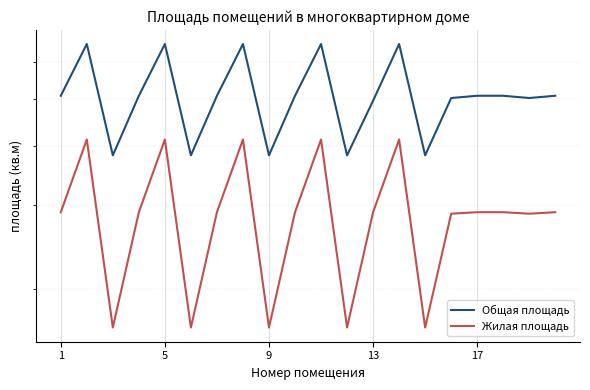

Reading right to left, what are all the values shown in this chart?

Общая площадь: 50.9	50.4	50.9	50.9	50.4	38.2	65.4	49.7	38.2	65.4	50.9	38.2	65.4	50.9	38.2	65.4	50.9	38.2	65.4	50.9
Жилая площадь: 29.0	28.8	29.0	29.0	28.8	16.6	41.2	29.0	16.6	41.2	29.0	16.6	41.2	29.0	16.6	41.2	29.0	16.6	41.2	29.0